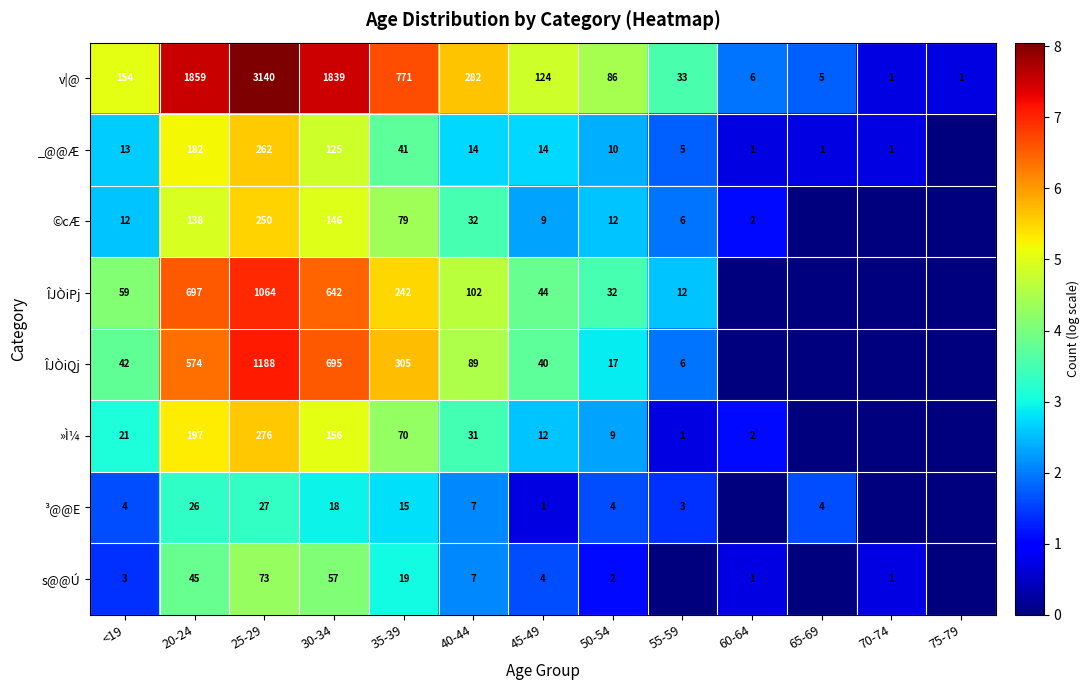

At 35-39, list the series in order from largest to smallest.

v|@, ÎJÒiQj, ÎJÒiPj, ©cÆ, »Ì¼, _@@Æ, s@@Ú, ³@@E